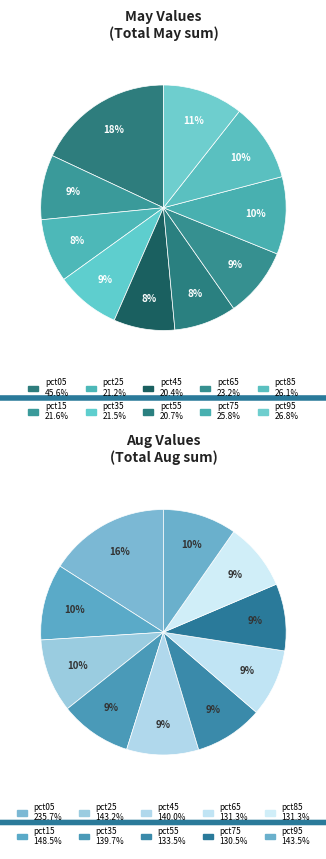

To the nearest percent, what is the difference between the largest and smallest slice percentages?

10%